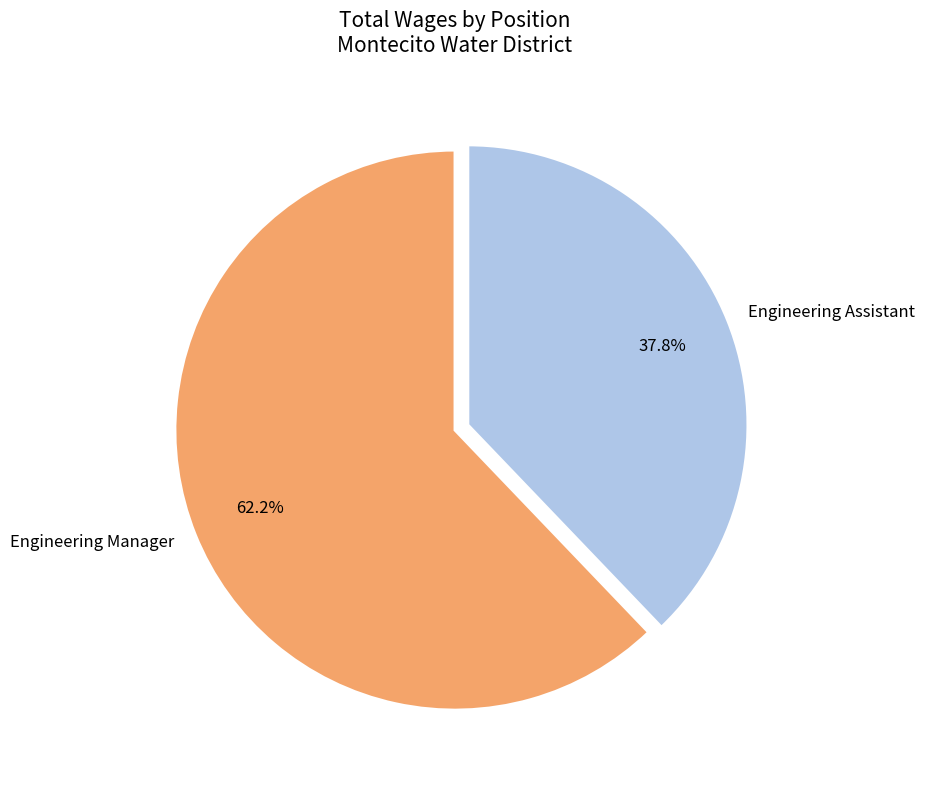

The Engineering Manager slice represents 54% of the pie. True or false?

False